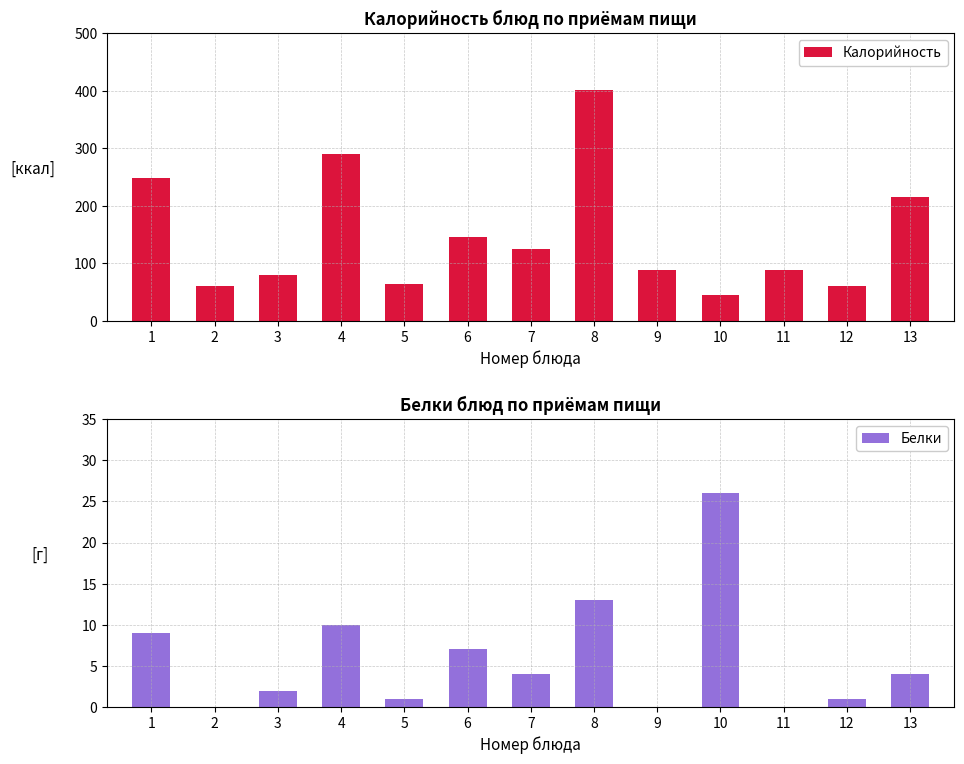

What is the sum of the Калорийность values at 4 and 5?

354